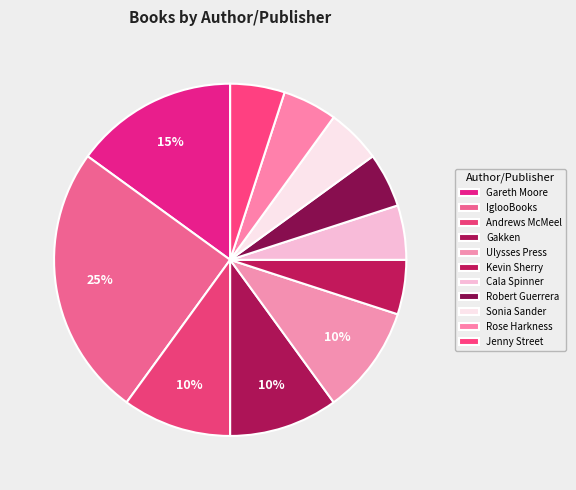

What is the smallest slice in the pie chart?

Kevin Sherry